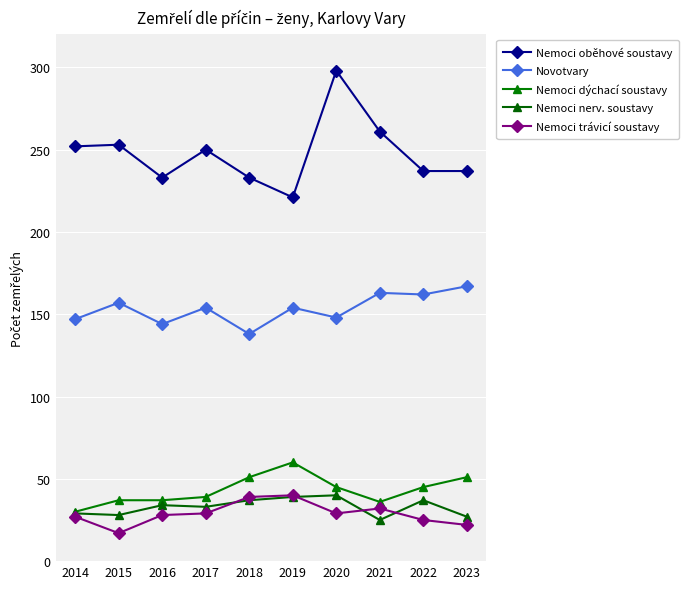

Reading left to right, transcribe all the data shown in this chart.

Nemoci oběhové soustavy: 2014=252	2015=253	2016=233	2017=250	2018=233	2019=221	2020=298	2021=261	2022=237	2023=237
Novotvary: 2014=147	2015=157	2016=144	2017=154	2018=138	2019=154	2020=148	2021=163	2022=162	2023=167
Nemoci dýchací soustavy: 2014=30	2015=37	2016=37	2017=39	2018=51	2019=60	2020=45	2021=36	2022=45	2023=51
Nemoci nerv. soustavy: 2014=29	2015=28	2016=34	2017=33	2018=37	2019=39	2020=40	2021=25	2022=37	2023=27
Nemoci trávicí soustavy: 2014=27	2015=17	2016=28	2017=29	2018=39	2019=40	2020=29	2021=32	2022=25	2023=22